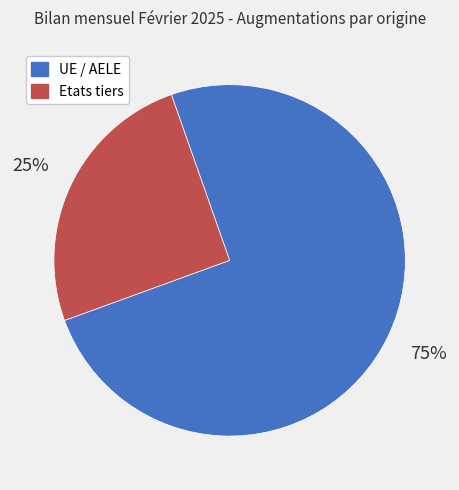

Count the number of slices in the pie.

2